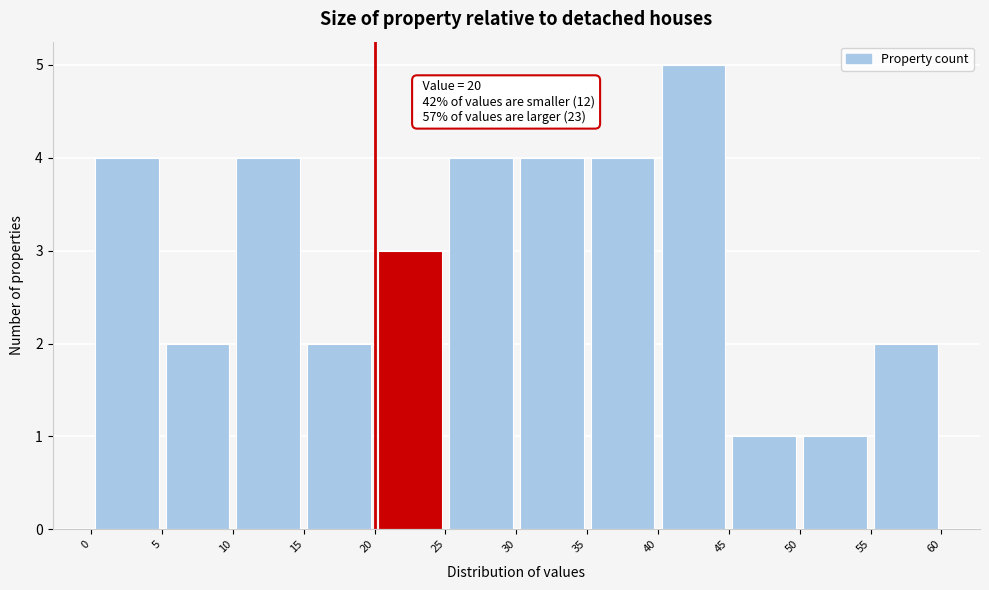

Over which range of the x-axis is the bar tallest?

40 to 45